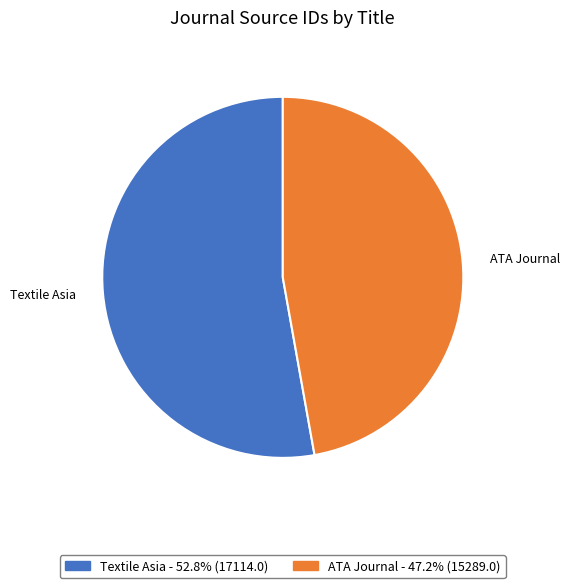

Rank the categories by value from lowest to highest.

ATA Journal, Textile Asia